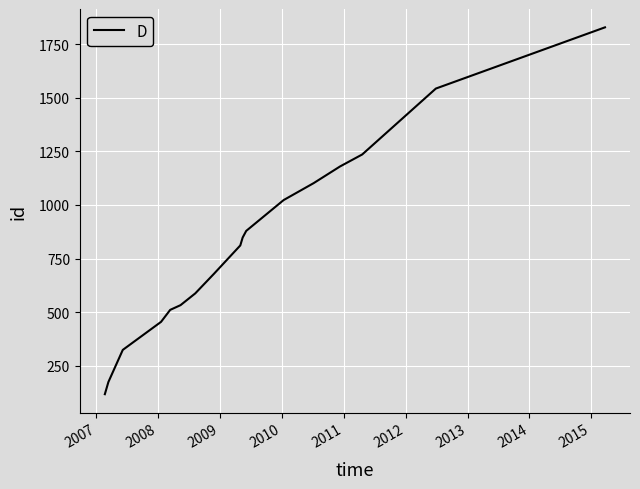

What is the maximum value shown in the chart?

1830